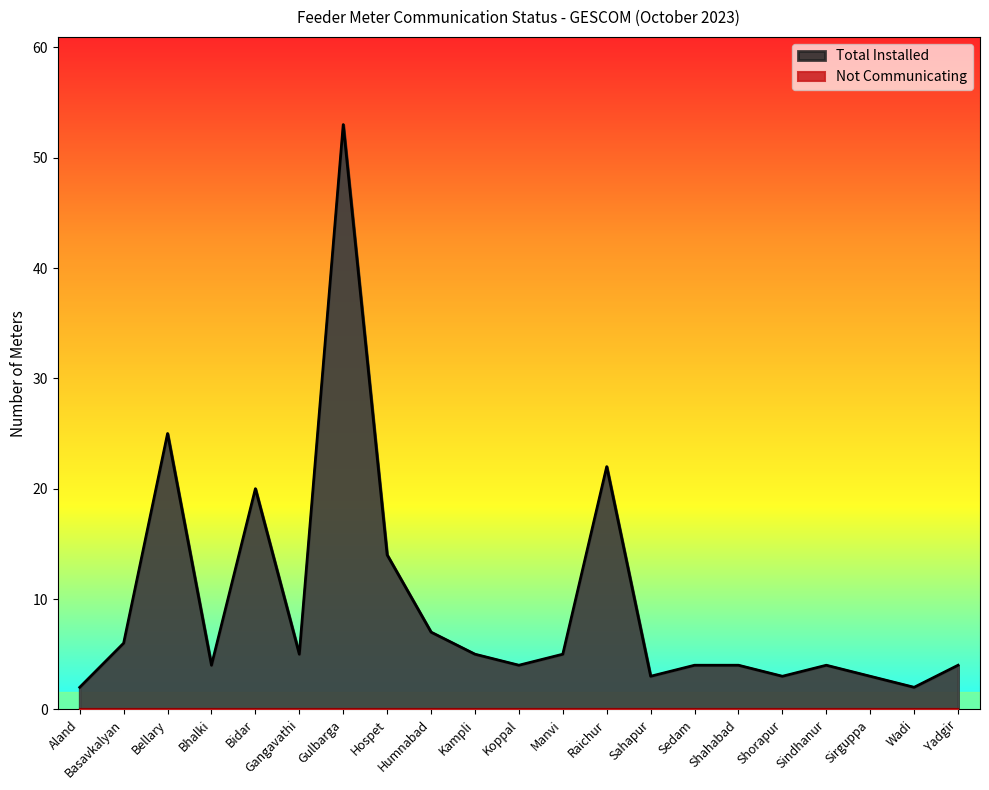

Which label corresponds to the largest value in the chart?

Gulbarga